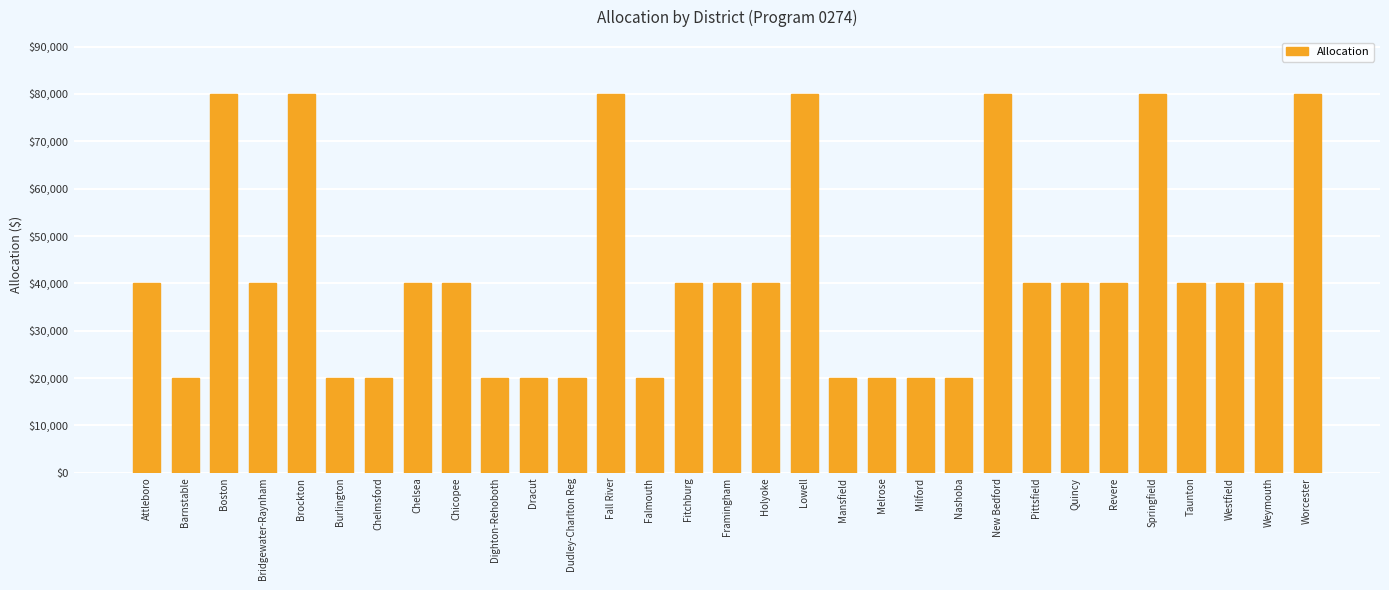

Reading left to right, transcribe all the data shown in this chart.

Attleboro=40000	Barnstable=20000	Boston=80000	Bridgewater-Raynham=40000	Brockton=80000	Burlington=20000	Chelmsford=20000	Chelsea=40000	Chicopee=40000	Dighton-Rehoboth=20000	Dracut=20000	Dudley-Charlton Reg=20000	Fall River=80000	Falmouth=20000	Fitchburg=40000	Framingham=40000	Holyoke=40000	Lowell=80000	Mansfield=20000	Melrose=20000	Milford=20000	Nashoba=20000	New Bedford=80000	Pittsfield=40000	Quincy=40000	Revere=40000	Springfield=80000	Taunton=40000	Westfield=40000	Weymouth=40000	Worcester=80000